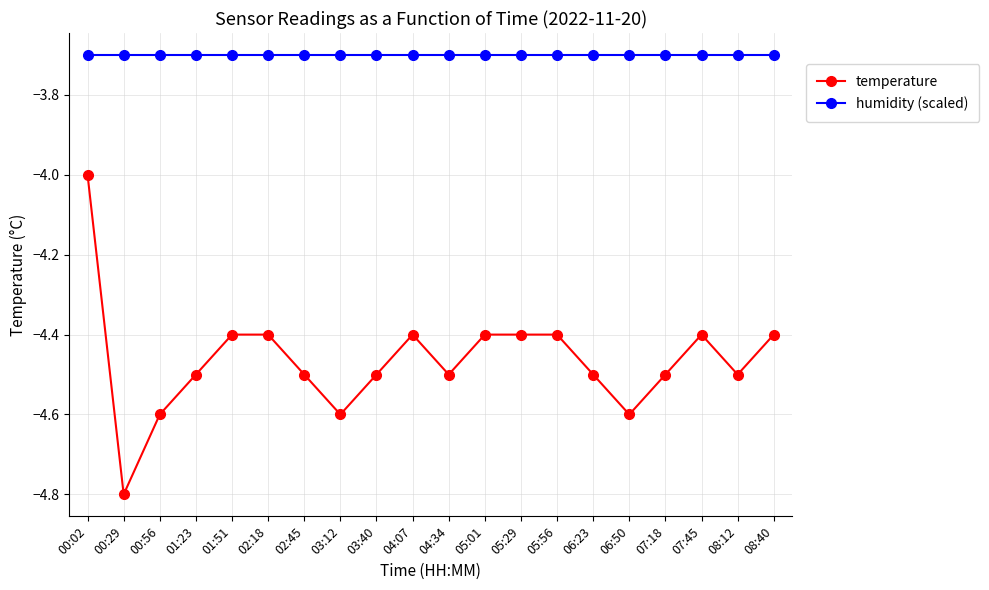

True or false: humidity (scaled) and temperature cross at least once.

False